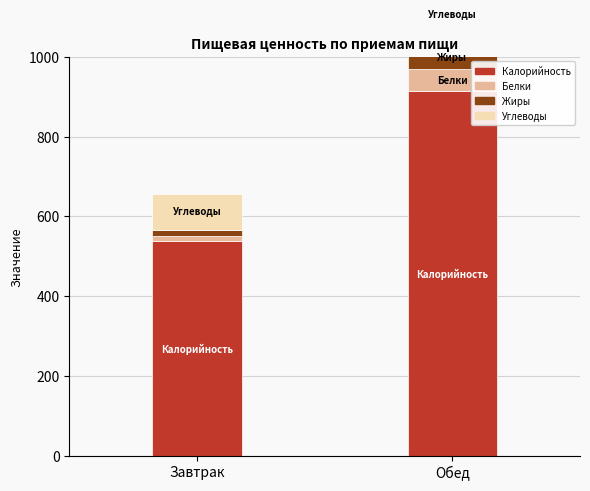

What is the sum of the Калорийность values at Завтрак and Обед?

1451